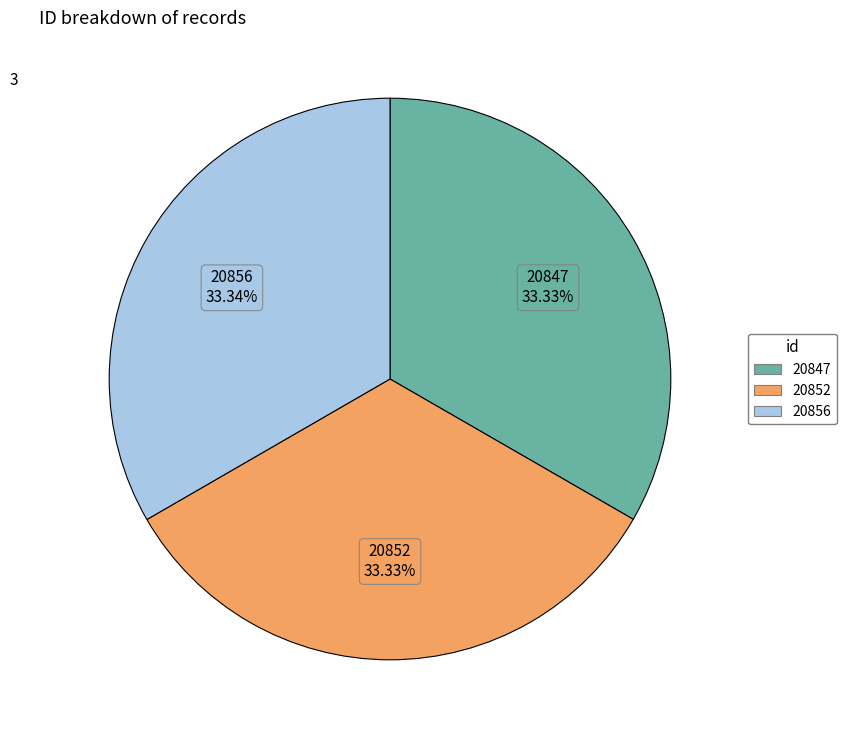

Is there a majority slice in this chart?

No